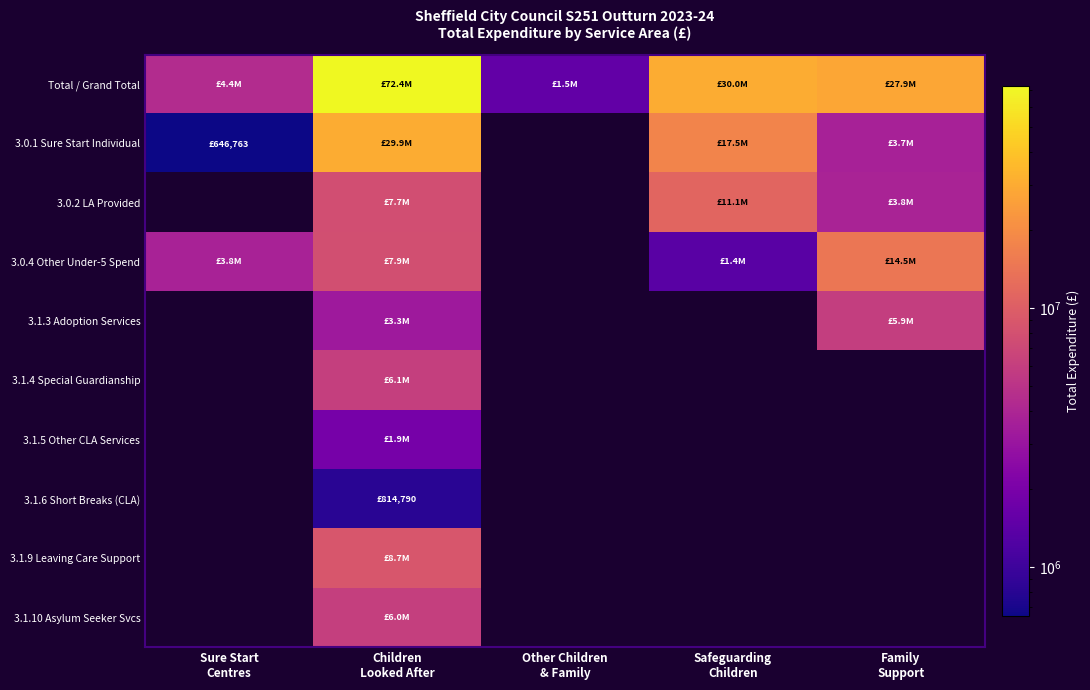

Reading right to left, list all the values displayed in this chart.

Total / Grand Total: Family
Support=27940897	Safeguarding
Children=29976460	Other Children
& Family=1534821	Children
Looked After=72416325	Sure Start
Centres=4415784
3.0.1 Sure Start Individual: Family
Support=3701830	Safeguarding
Children=17534924	Other Children
& Family=0	Children
Looked After=29931048	Sure Start
Centres=646763
3.0.2 LA Provided: Family
Support=3835922	Safeguarding
Children=11087272	Other Children
& Family=0	Children
Looked After=7739669	Sure Start
Centres=0
3.0.4 Other Under-5 Spend: Family
Support=14472297	Safeguarding
Children=1354264	Other Children
& Family=0	Children
Looked After=7882117	Sure Start
Centres=3769021
3.1.3 Adoption Services: Family
Support=5930848	Safeguarding
Children=0	Other Children
& Family=0	Children
Looked After=3273212	Sure Start
Centres=0
3.1.4 Special Guardianship: Family
Support=0	Safeguarding
Children=0	Other Children
& Family=0	Children
Looked After=6053012	Sure Start
Centres=0
3.1.5 Other CLA Services: Family
Support=0	Safeguarding
Children=0	Other Children
& Family=0	Children
Looked After=1928276	Sure Start
Centres=0
3.1.6 Short Breaks (CLA): Family
Support=0	Safeguarding
Children=0	Other Children
& Family=0	Children
Looked After=814790	Sure Start
Centres=0
3.1.9 Leaving Care Support: Family
Support=0	Safeguarding
Children=0	Other Children
& Family=0	Children
Looked After=8749259	Sure Start
Centres=0
3.1.10 Asylum Seeker Svcs: Family
Support=0	Safeguarding
Children=0	Other Children
& Family=0	Children
Looked After=6044942	Sure Start
Centres=0